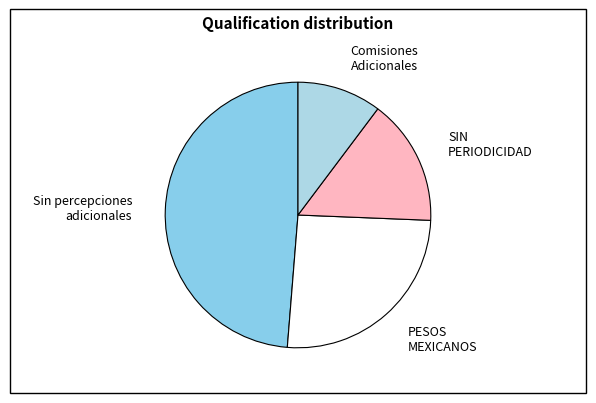

Is it true that Sin percepciones adicionales is 38% of the pie?

False